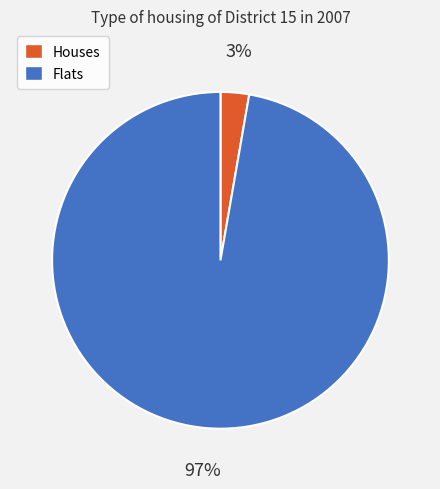

How many segments does this pie chart have?

2